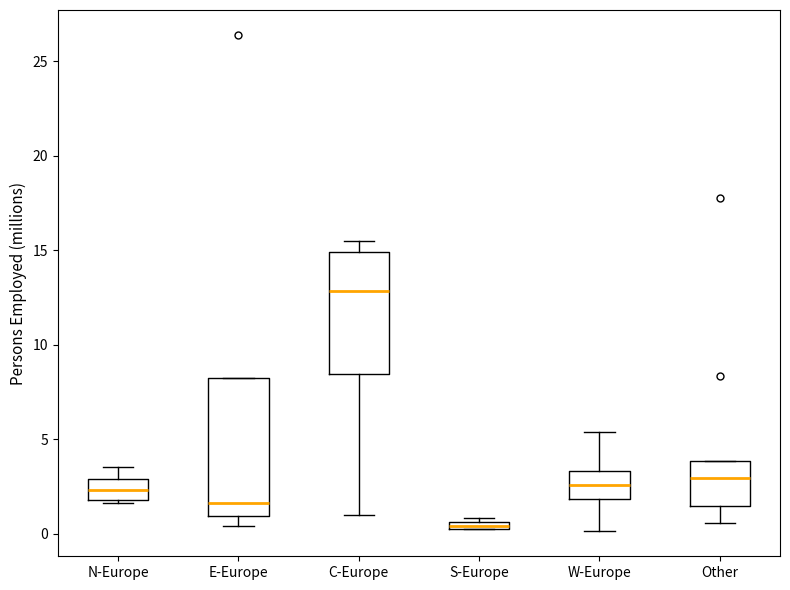

Comparing the boxes themselves (not the whiskers), which one is the tallest?

E-Europe